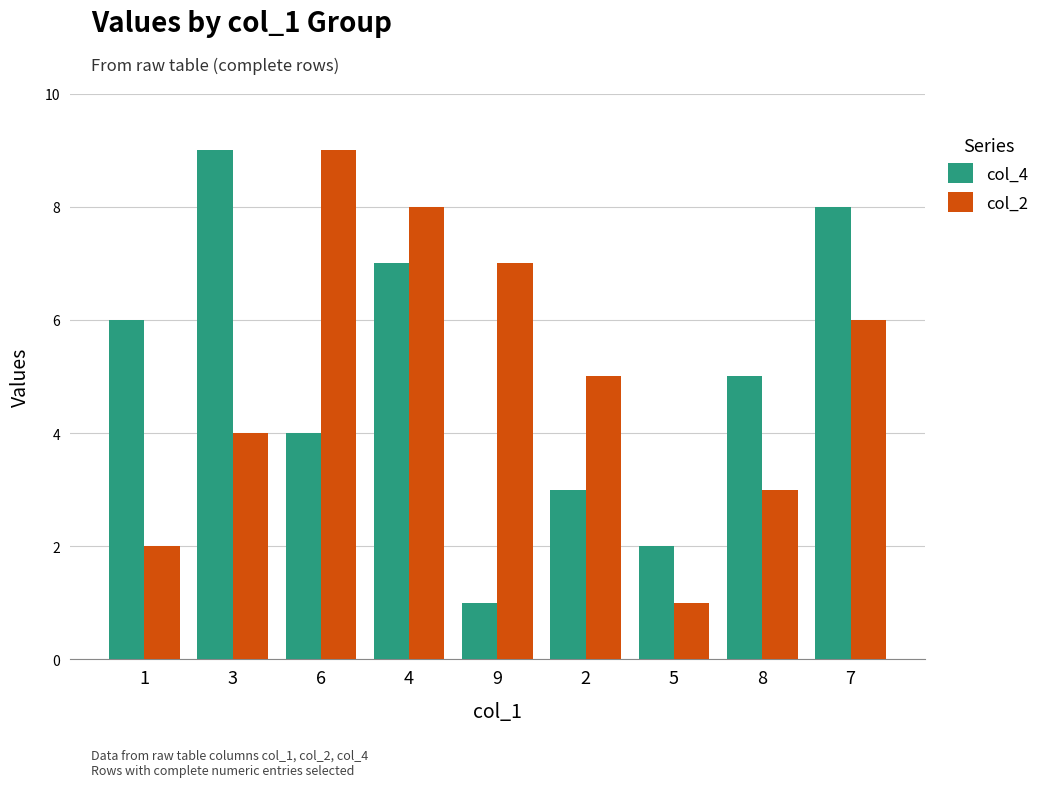

Reading left to right, transcribe all the data shown in this chart.

col_4: 1=6	3=9	6=4	4=7	9=1	2=3	5=2	8=5	7=8
col_2: 1=2	3=4	6=9	4=8	9=7	2=5	5=1	8=3	7=6